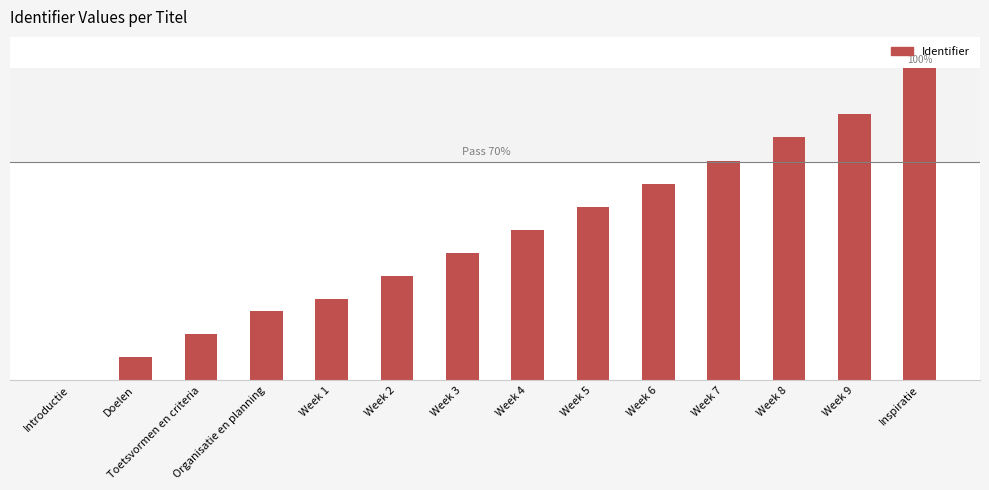

Are the bars horizontal?

No